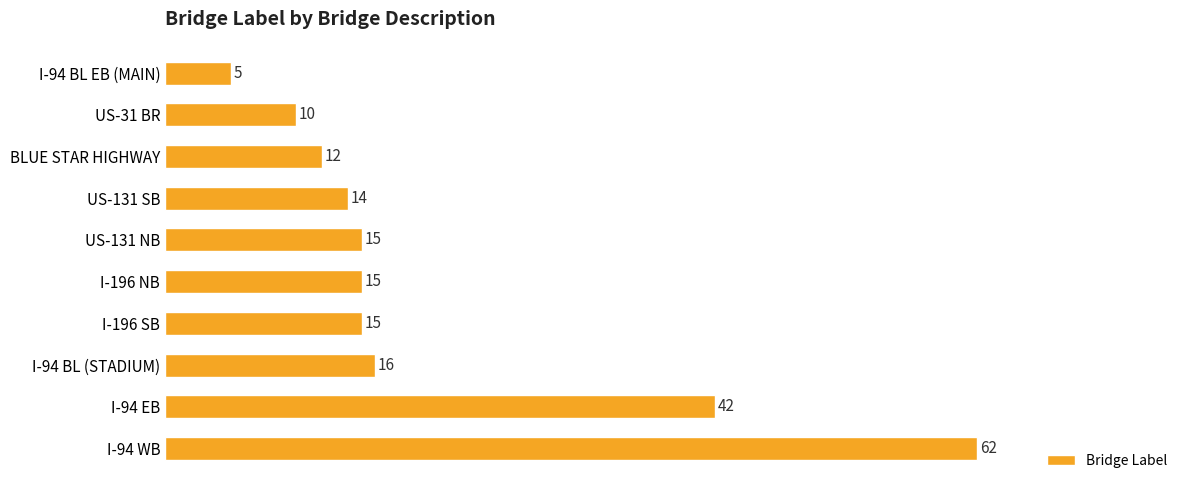

The chart shows a value of 5 at I-94 BL EB (MAIN). True or false?

True